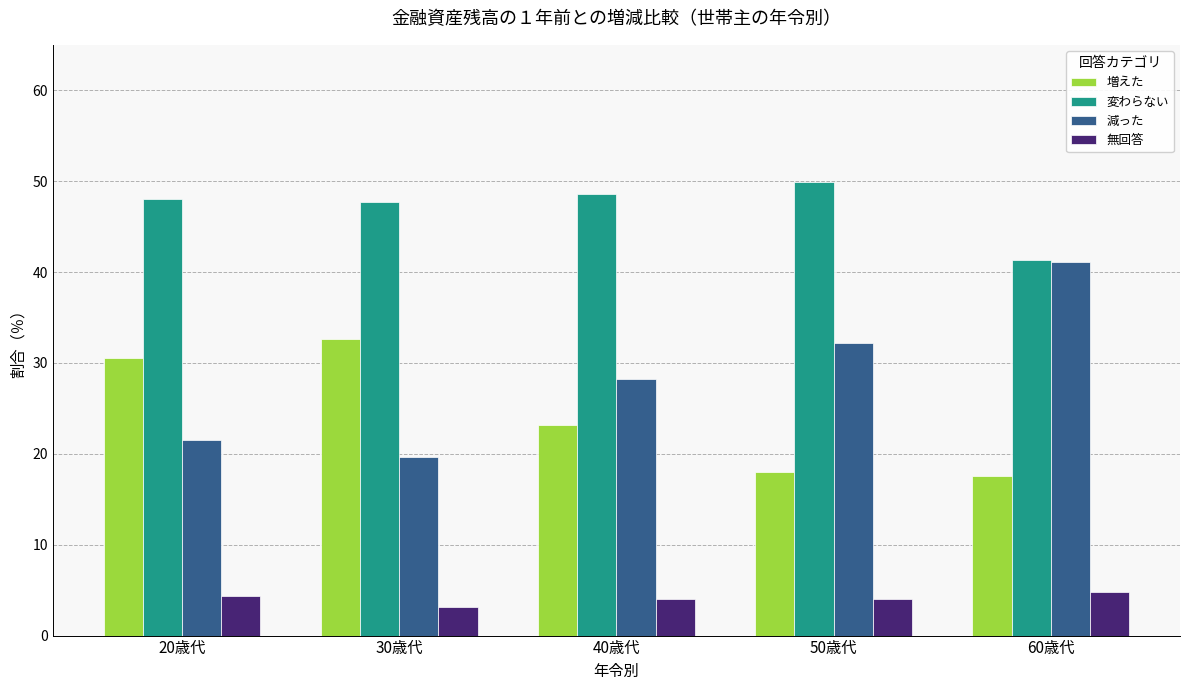

How many data points in 減った are less than 28?

2